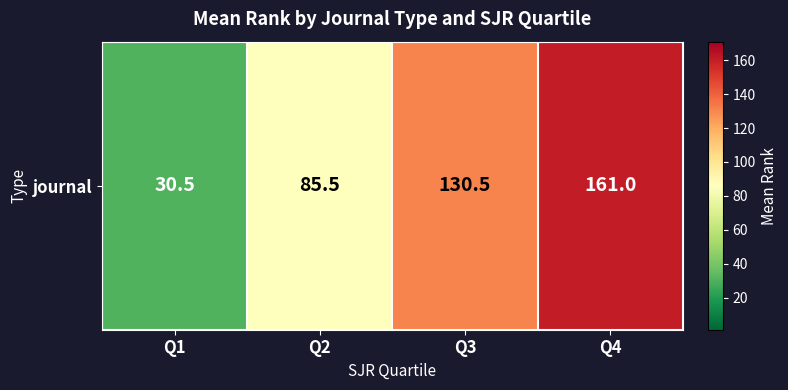

Reading right to left, list all the values displayed in this chart.

161.0	130.5	85.5	30.5